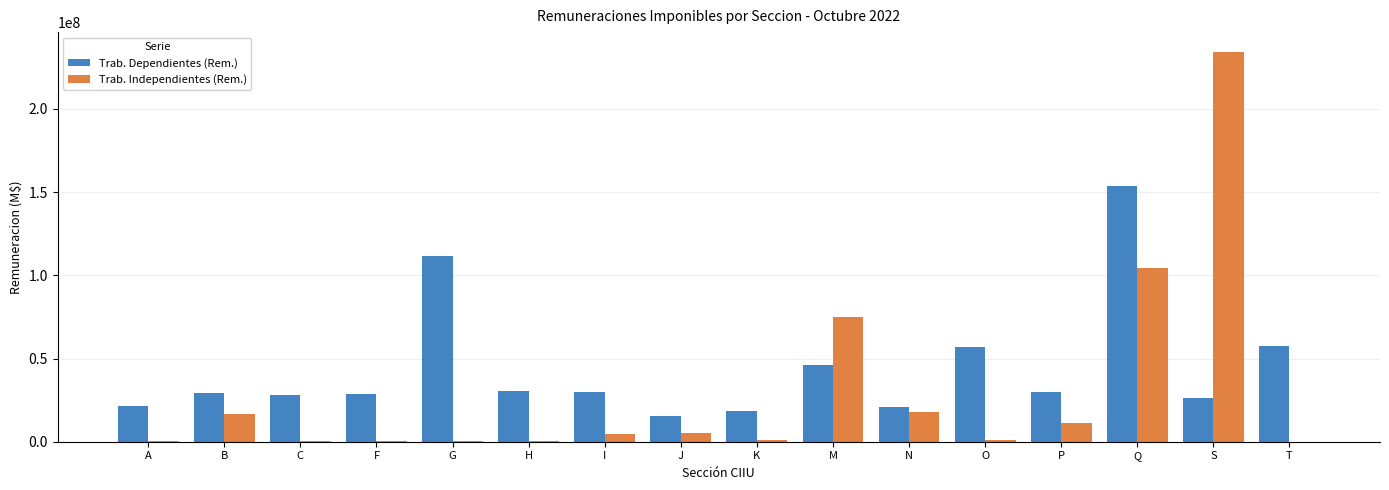

What is the maximum value shown in the chart?

234470812.7